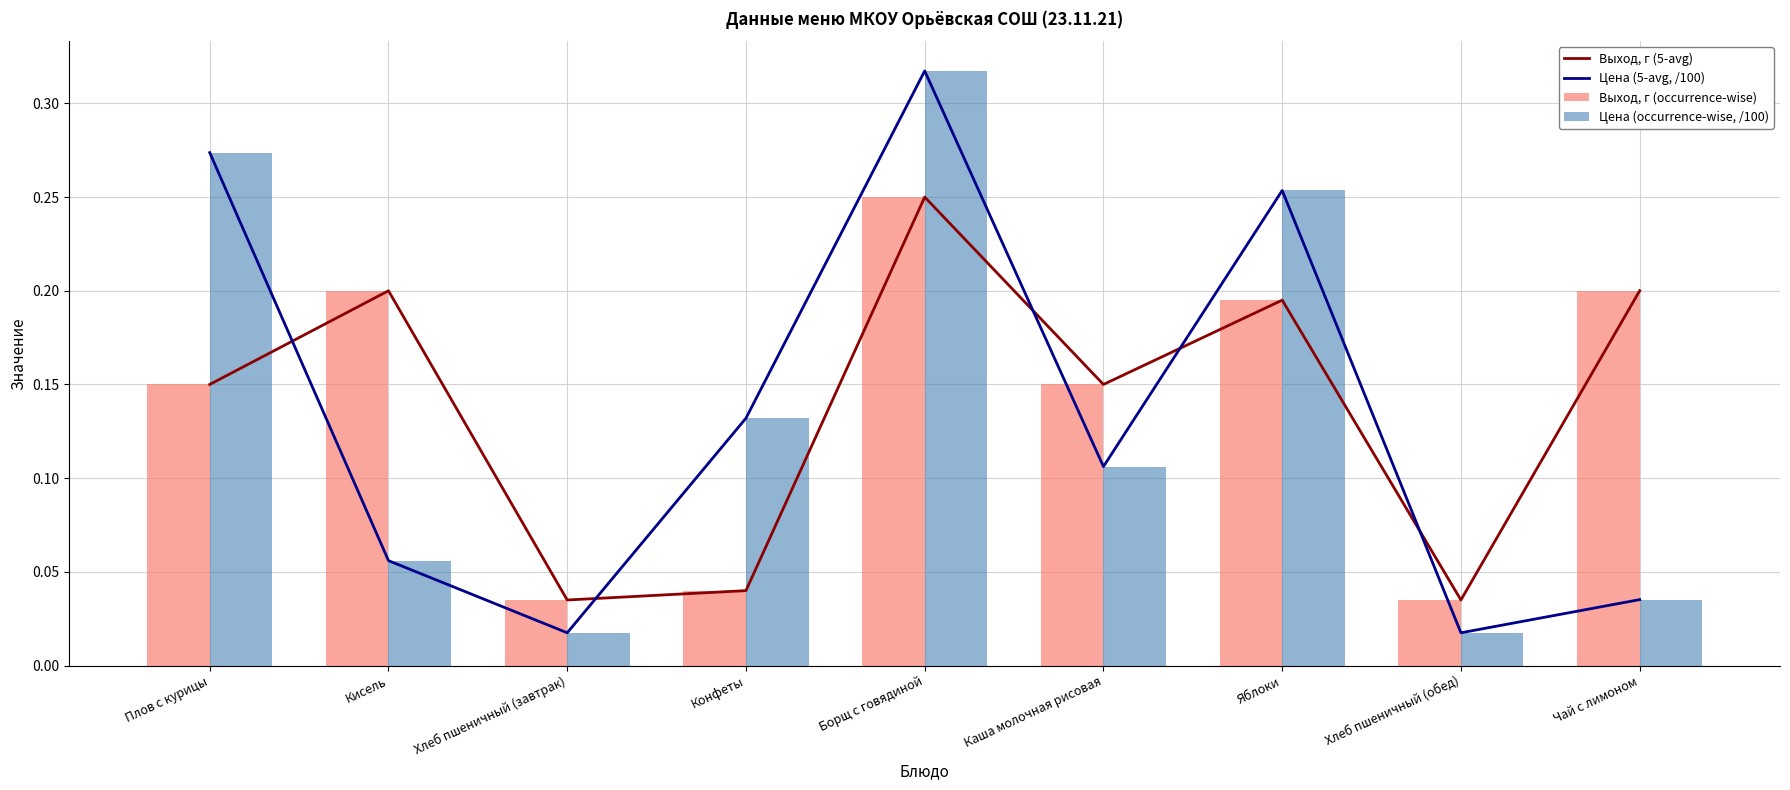

Is it true that Цена (occurrence-wise, /100) equals 0.2 at Конфеты?

False